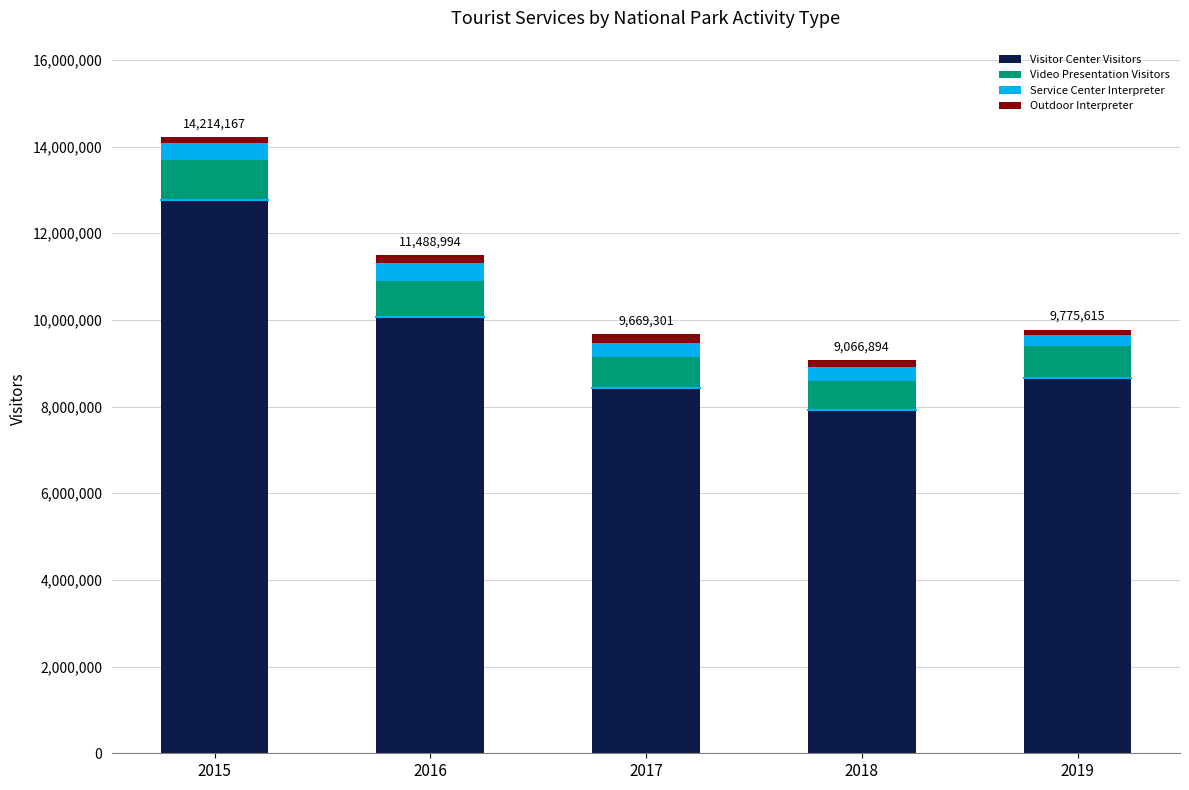

How many categories are shown in the chart?

5